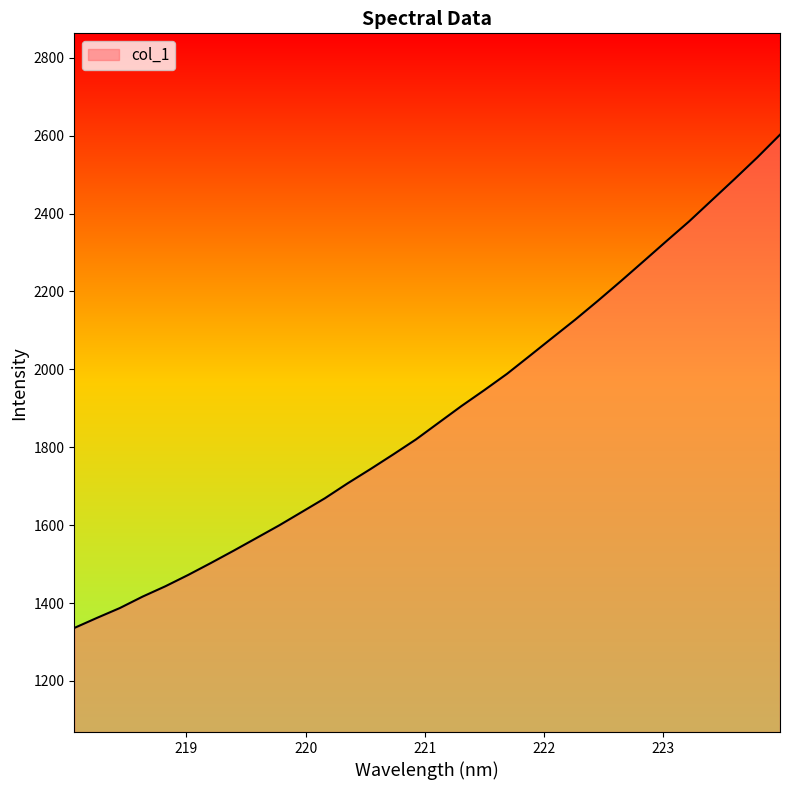

What is the greatest value displayed?

2602.3